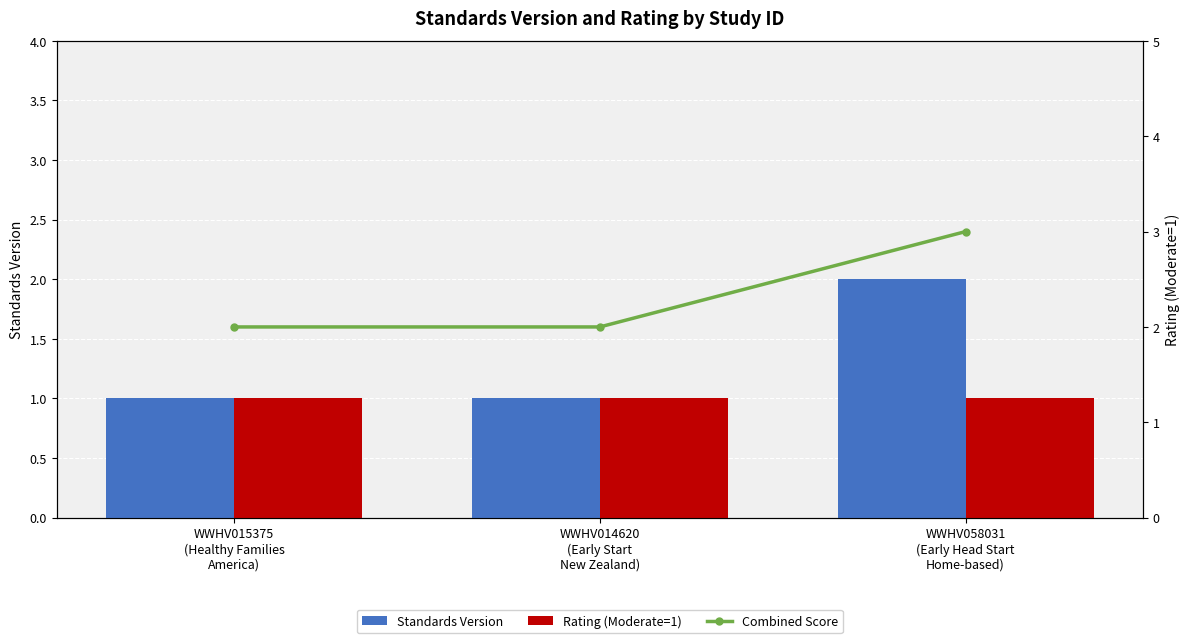

What is the label of the 2nd bar from the right?

WWHV014620
(Early Start
New Zealand)